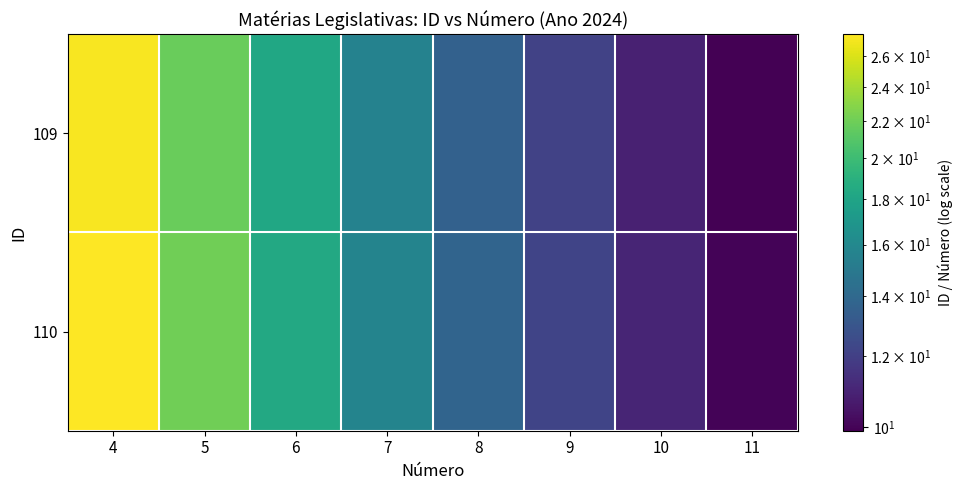

Which category has the highest value across all series?

4